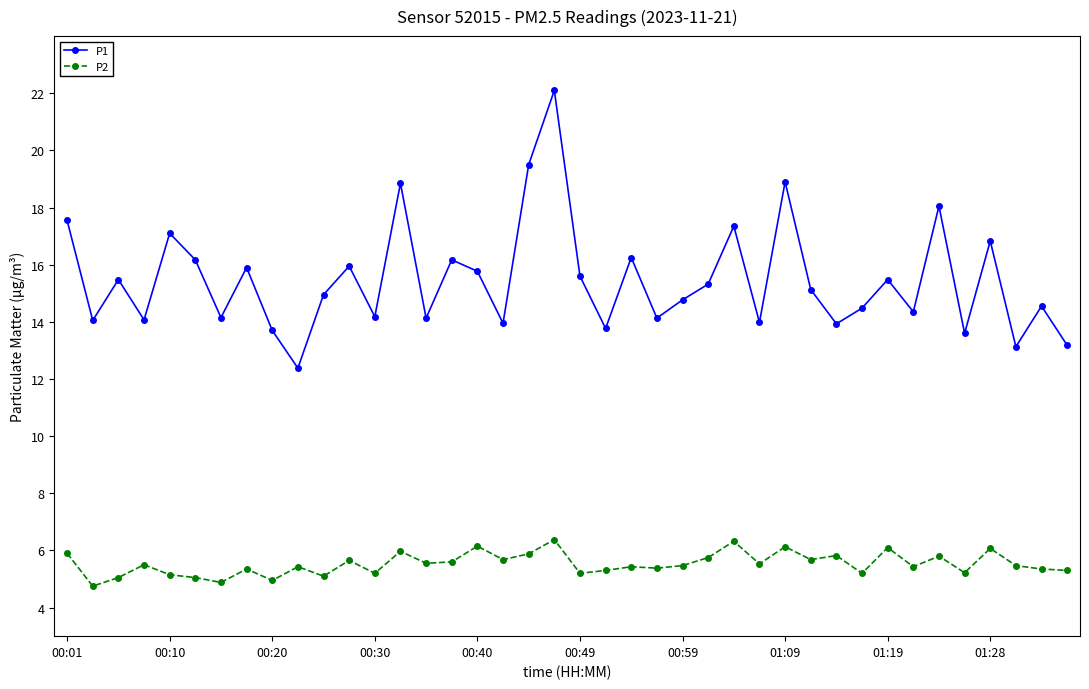

What is the value of the P2 point at the 28th from the left?

5.5